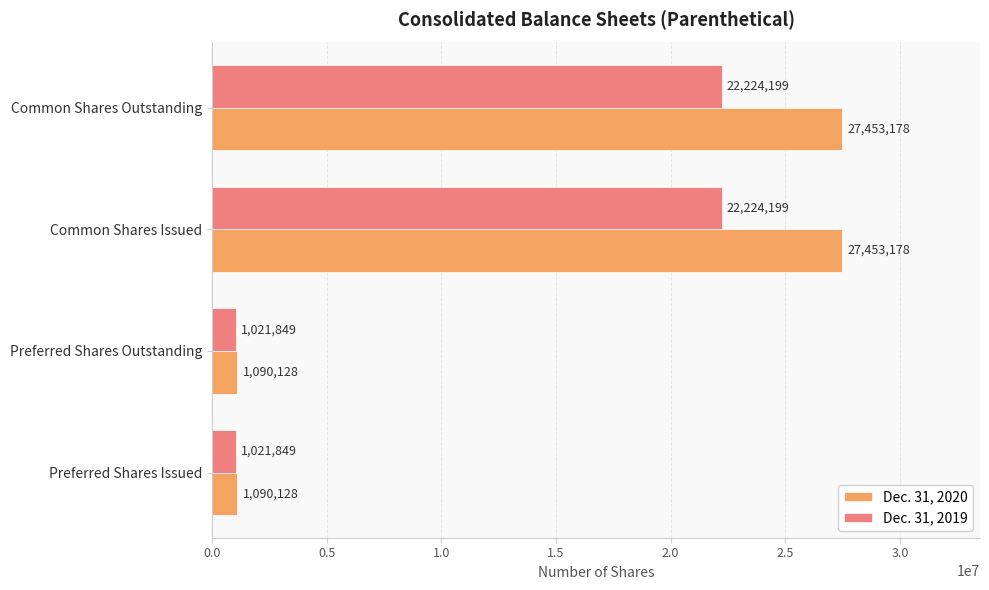

What is the maximum value shown in the chart?

27453178